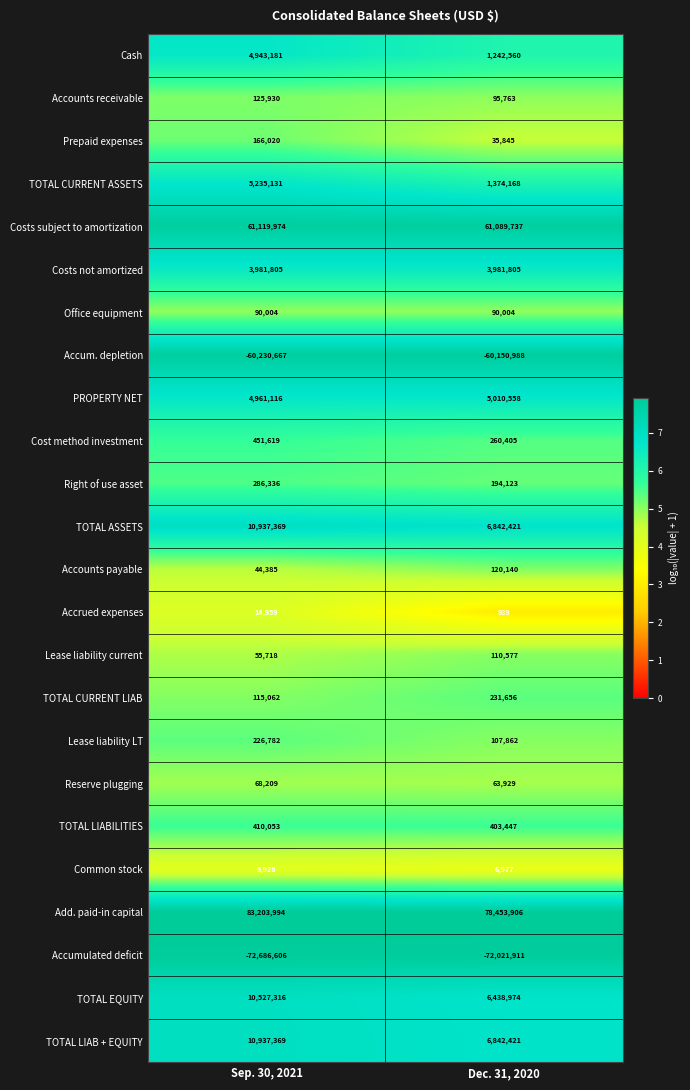

At which label is Cash closest to 3092870?

Dec. 31, 2020